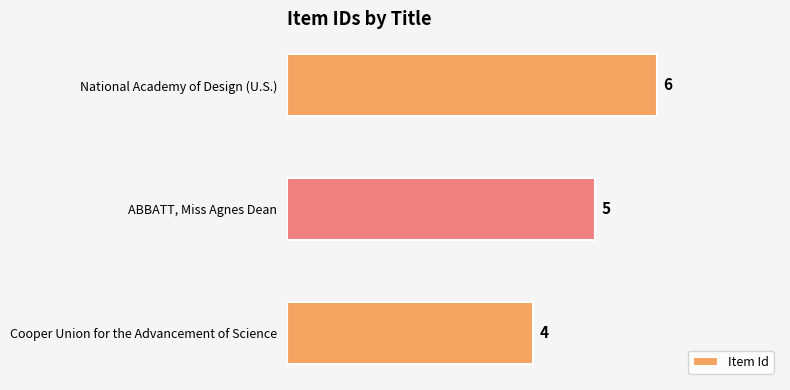

What is the maximum value shown in the chart?

6